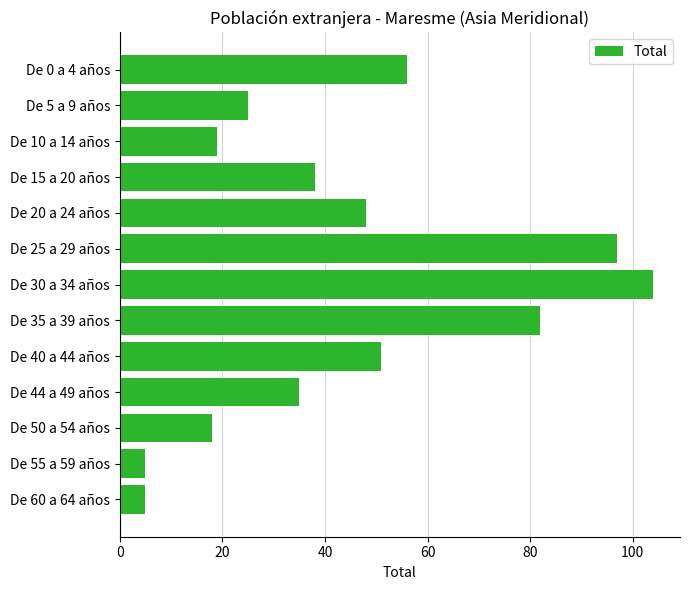

What is the maximum value shown in the chart?

104